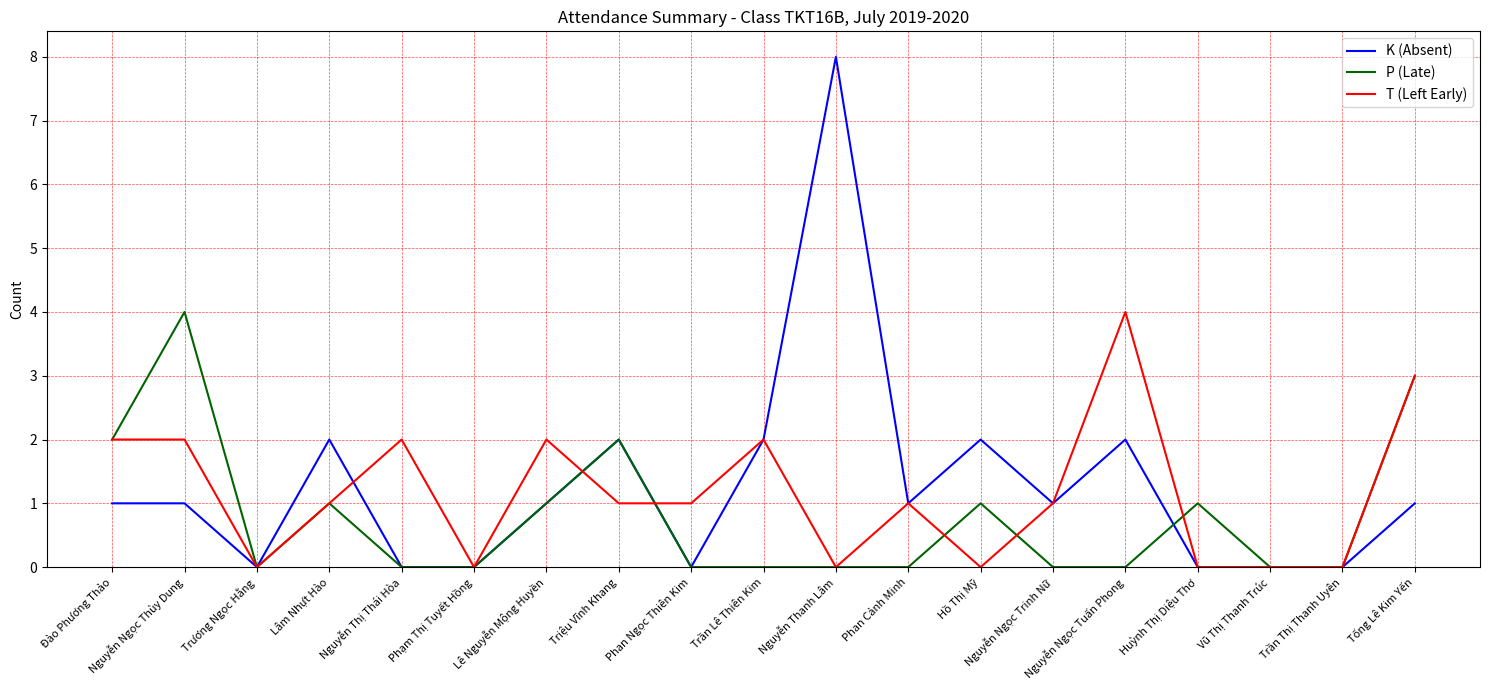

True or false: T (Left Early) has a value of 2 at Vũ Thị Thanh Trúc.

False